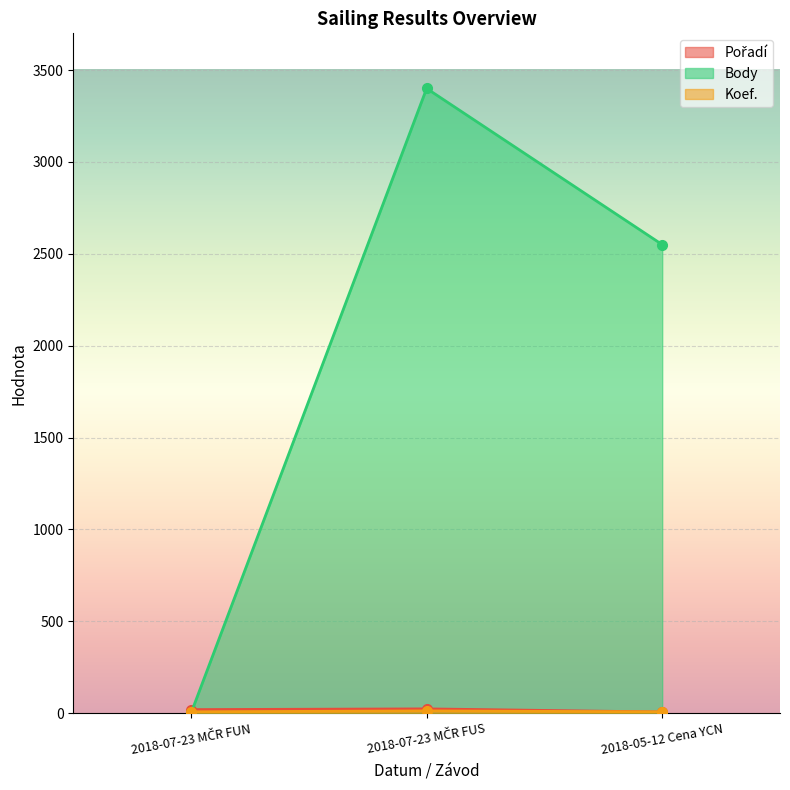

Which series changed the most between 2018-07-23 MČR FUS and 2018-05-12 Cena YCN?

Body